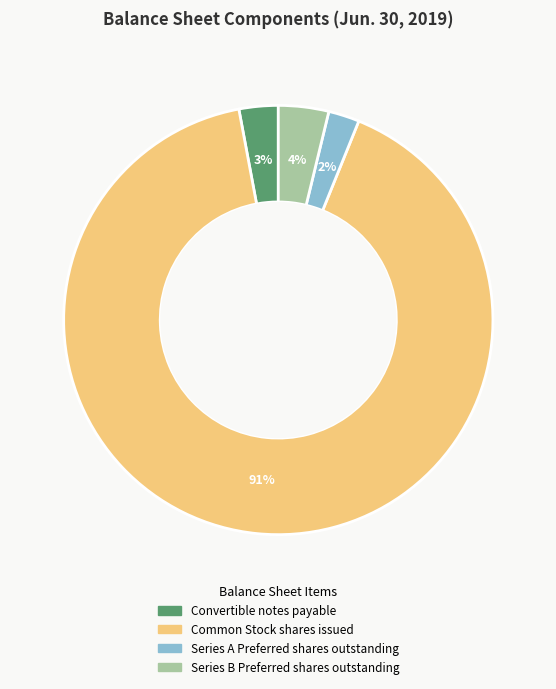

To the nearest percent, what percentage of the pie is Convertible notes payable?

3%